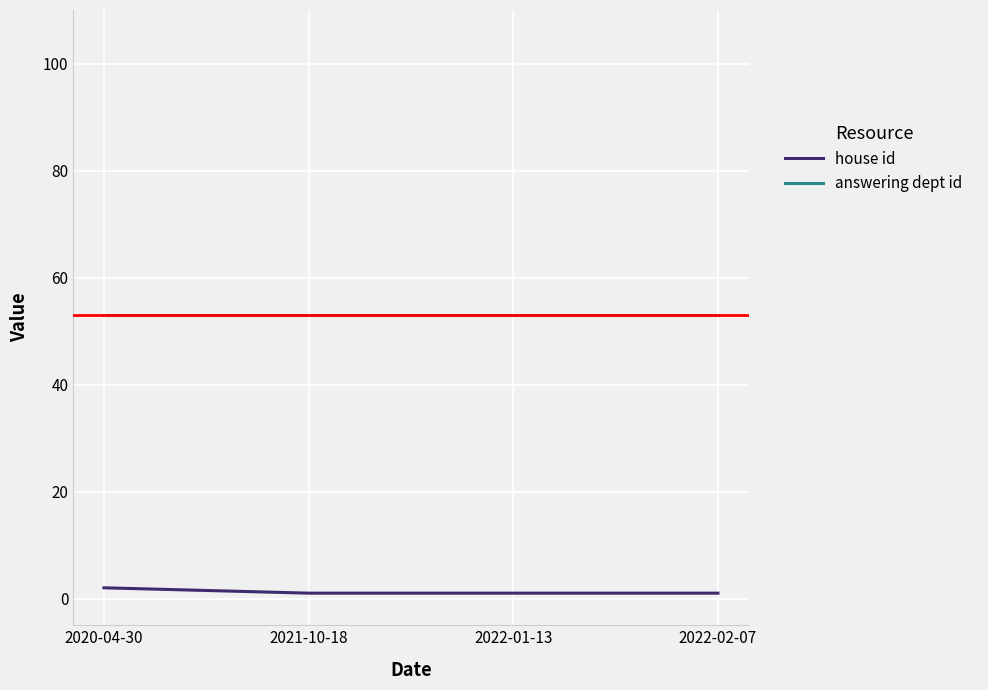

True or false: answering dept id has a value of 26 at 2022-02-07.

False